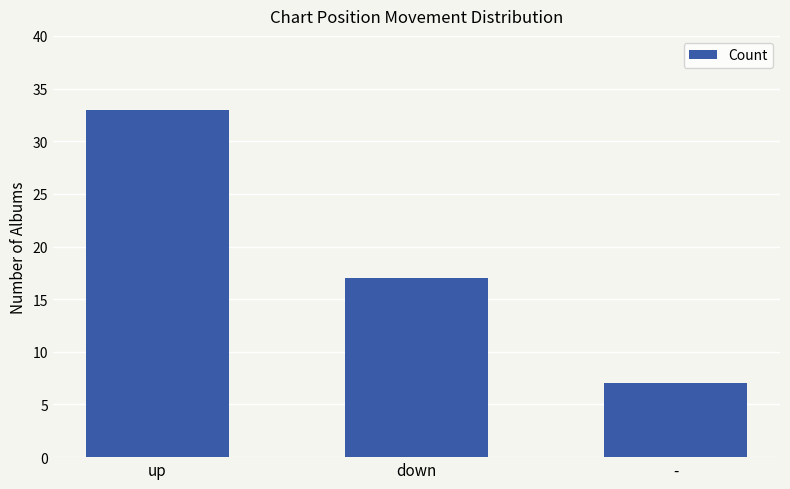

Reading left to right, transcribe all the data shown in this chart.

33	17	7